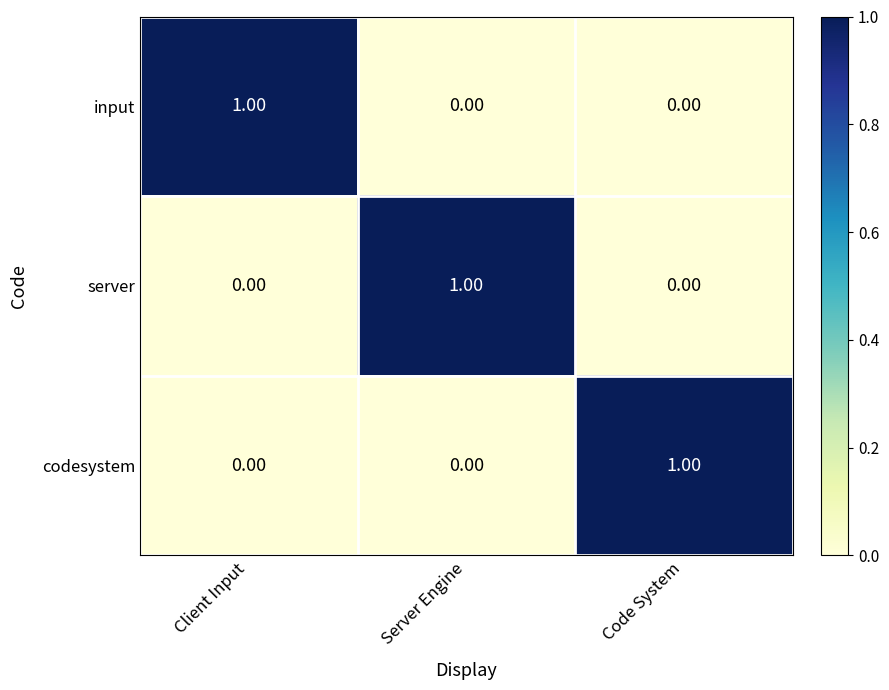

Is the value of codesystem at Code System greater than the value of input at Server Engine?

Yes